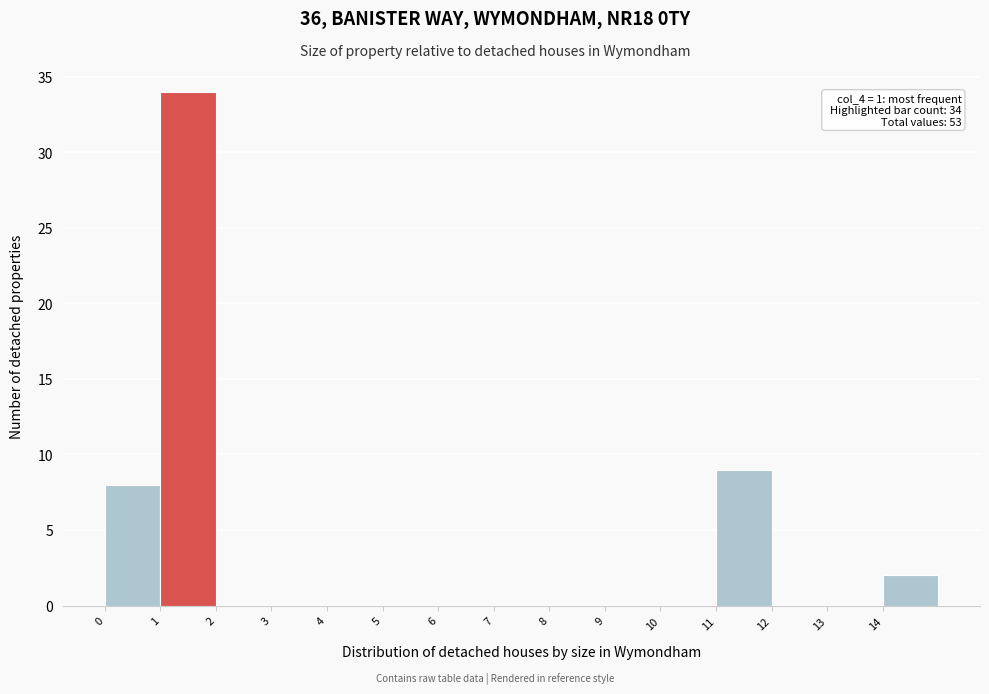

Which range on the x-axis has the tallest bar?

1 to 2